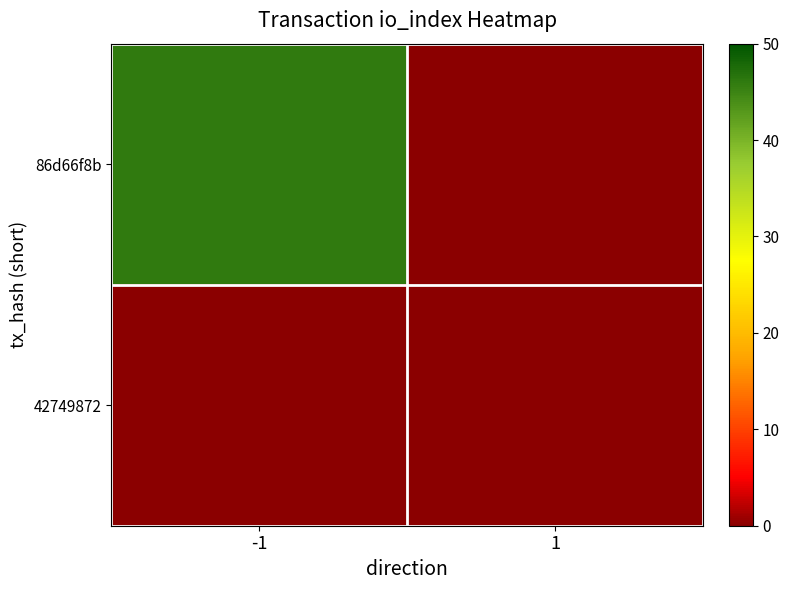

Rank the series by their average value, from highest to lowest.

86d66f8b, 42749872